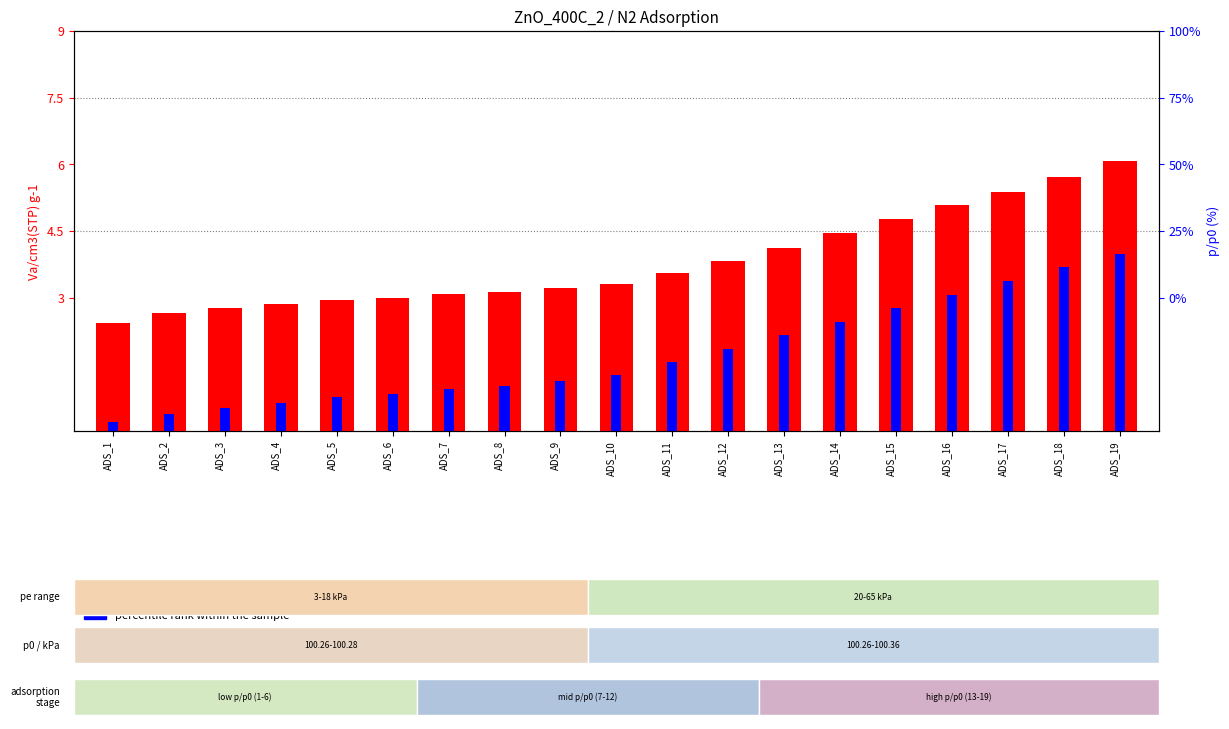

How many data points in transformed count (Va) are above 3?

13